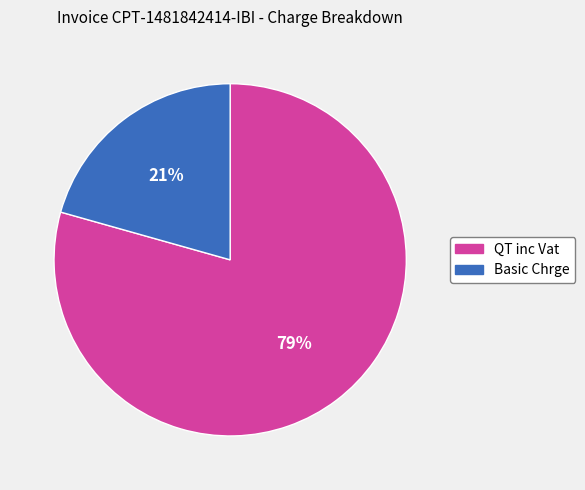

Approximately how many times larger is the value at Basic Chrge compared to QT inc Vat?

0.3